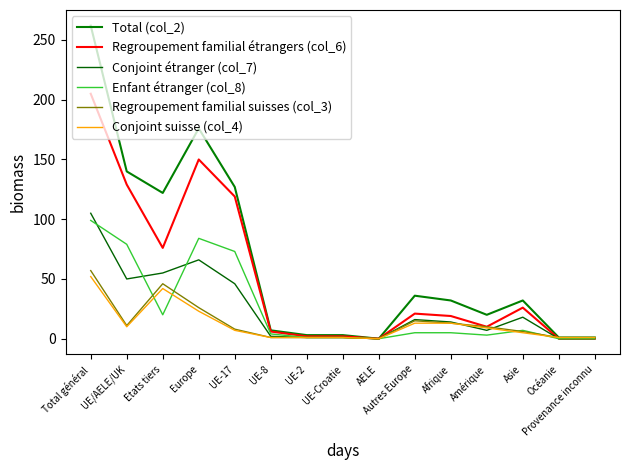

Rank the series by their maximum value, from highest to lowest.

Total (col_2), Regroupement familial étrangers (col_6), Conjoint étranger (col_7), Enfant étranger (col_8), Regroupement familial suisses (col_3), Conjoint suisse (col_4)